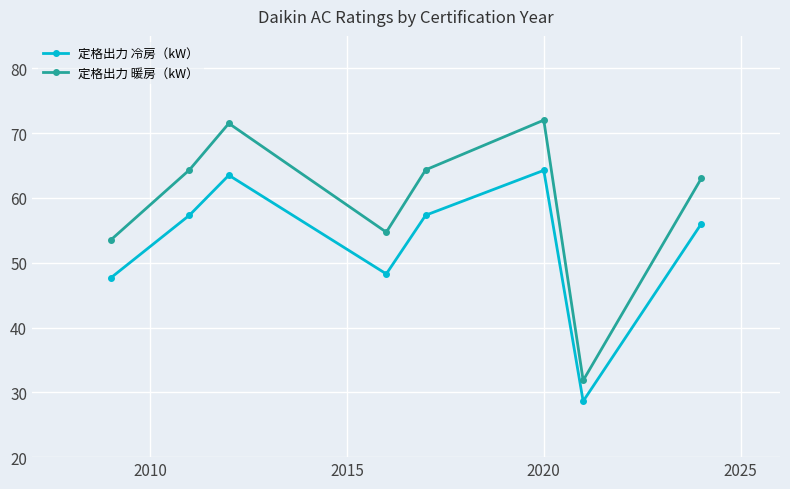

What is the highest value of the 定格出力 暖房（kW） series?

72.0